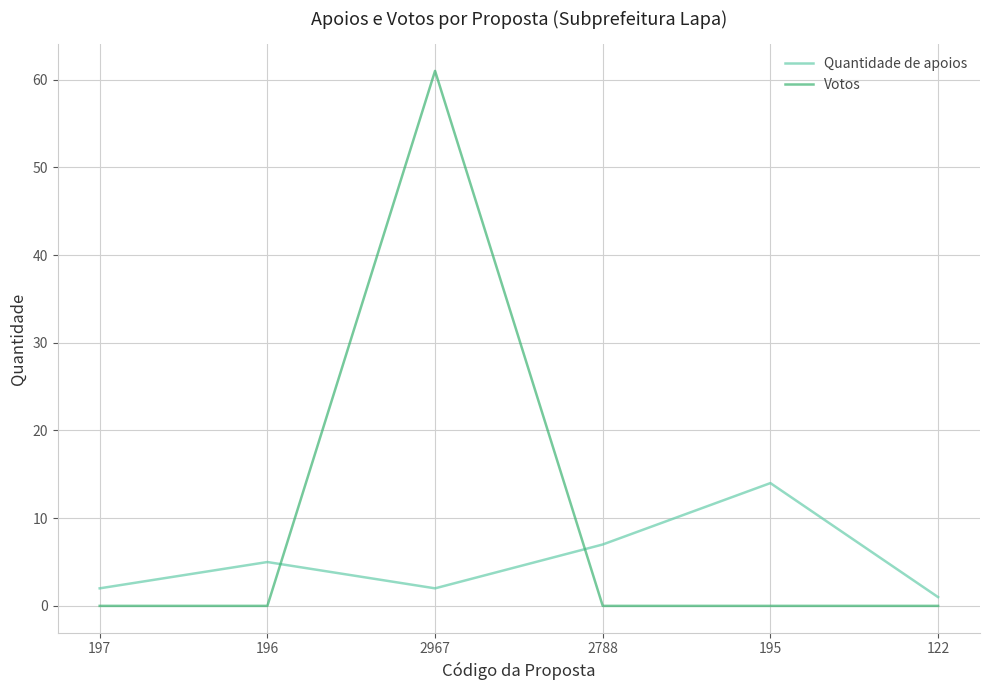

The value of Votos at 2788 is -32. True or false?

False